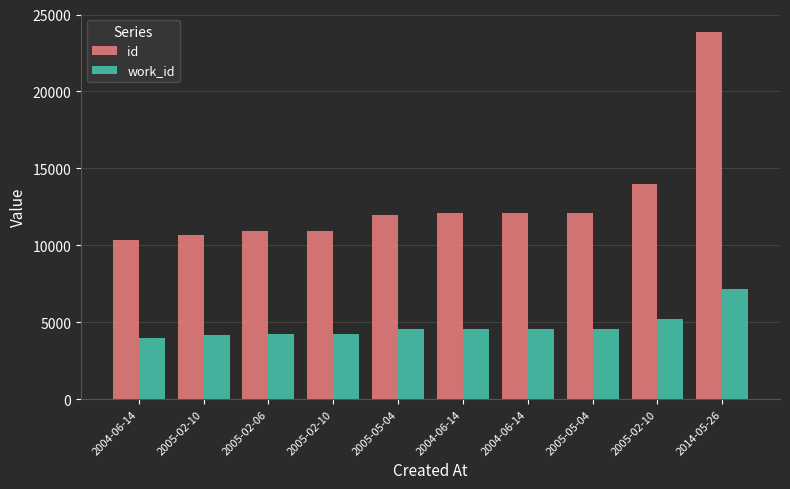

What are all the series names shown in the legend?

id, work_id